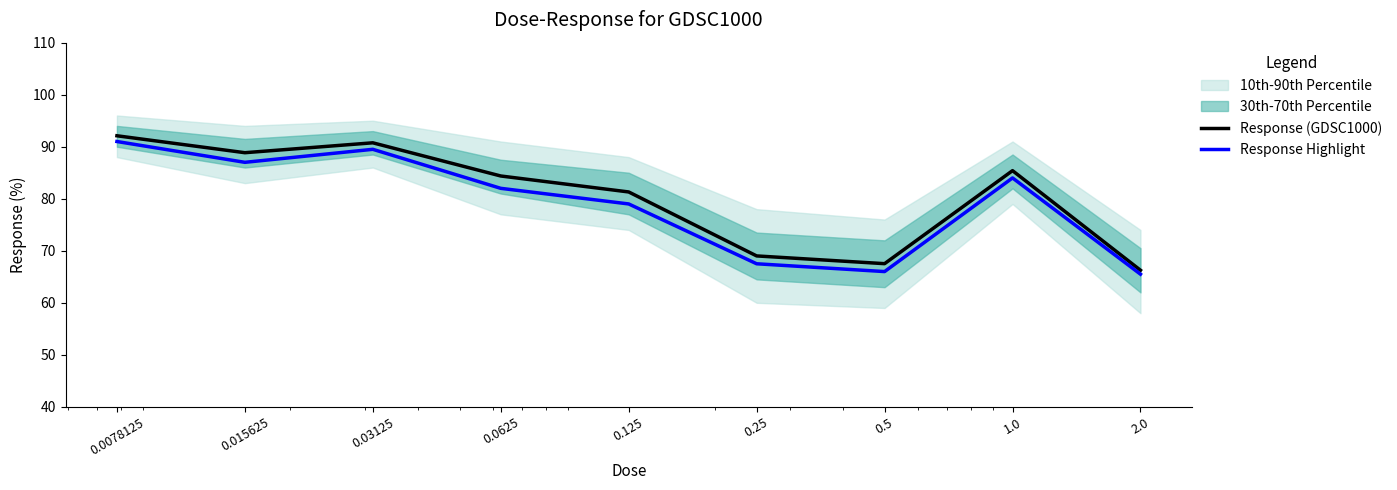

Does the chart have visible grid lines?

No